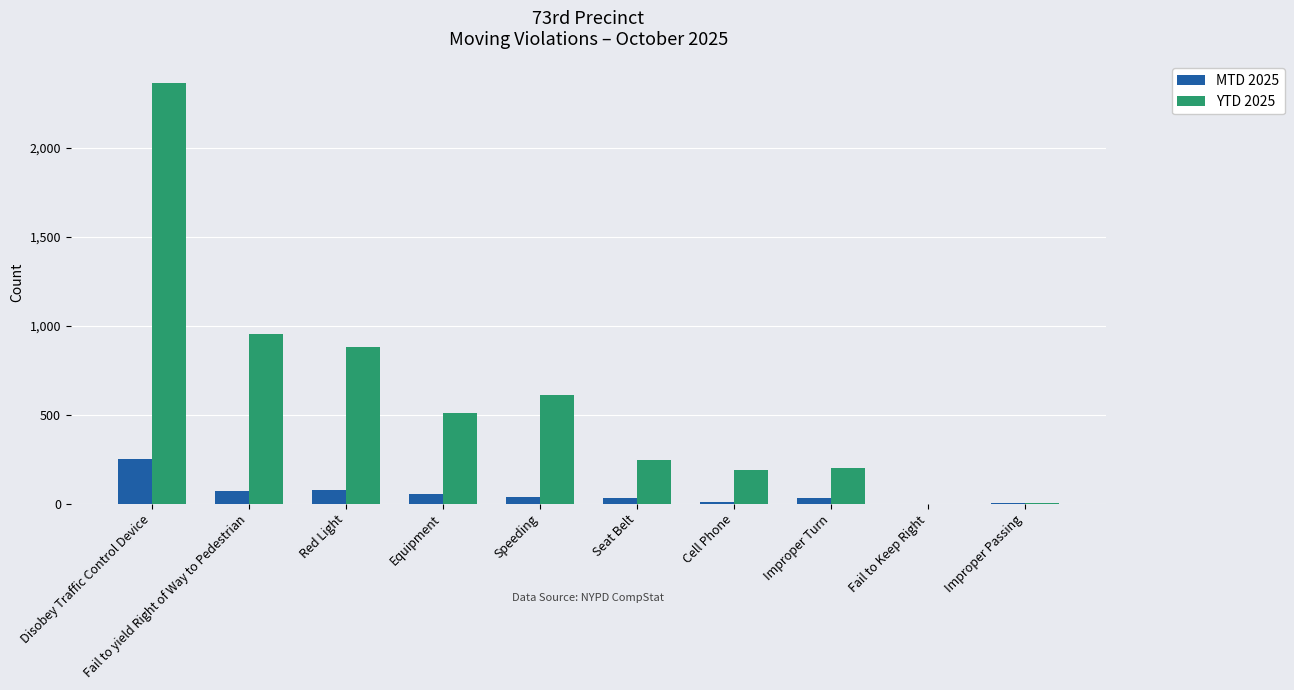

How many series are shown in this chart?

2